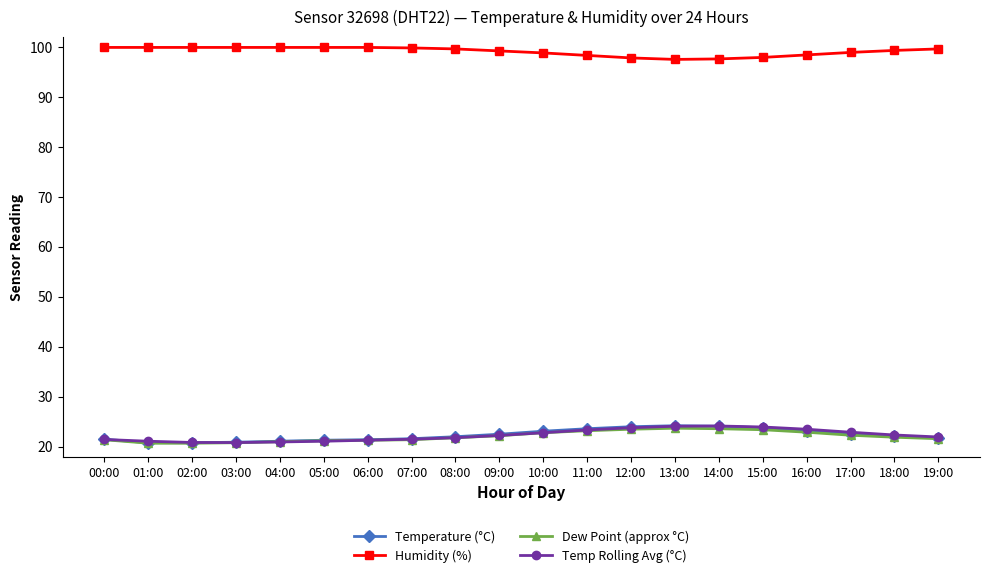

What is the sum of the Humidity (%) values at 10:00 and 12:00?

196.6